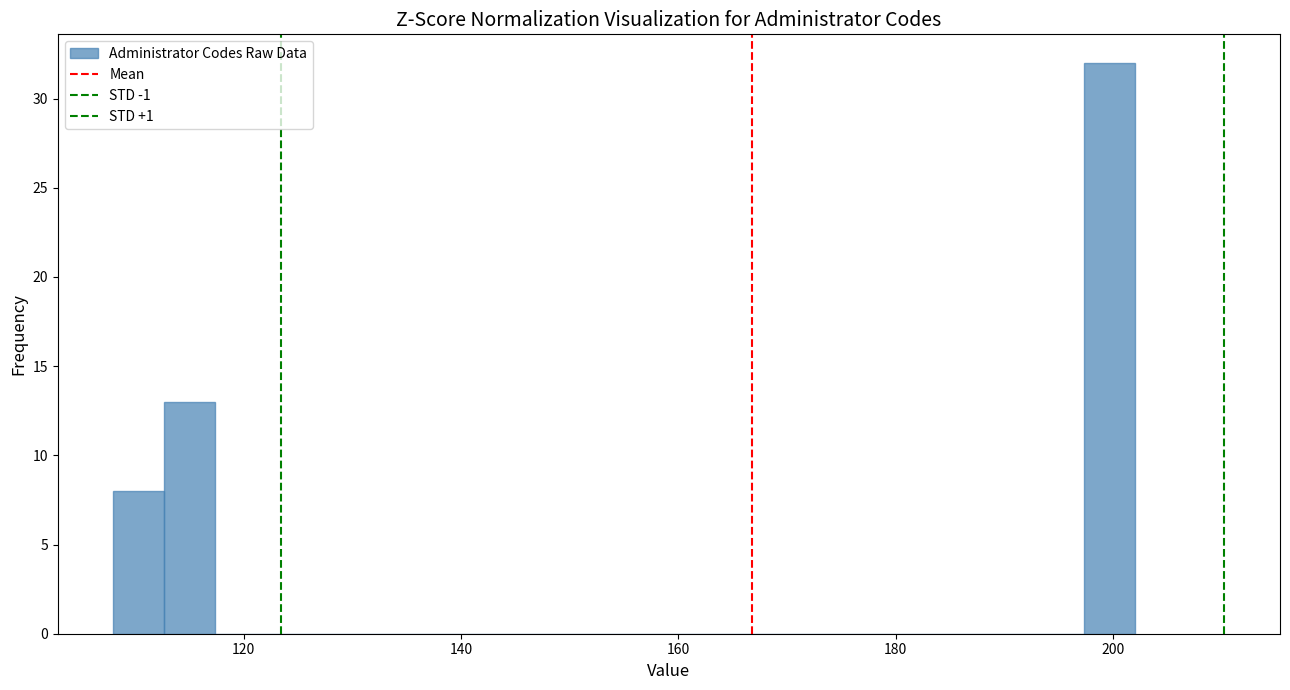

Read against the x-axis, roughly where is the centre of the tallest bar?

200